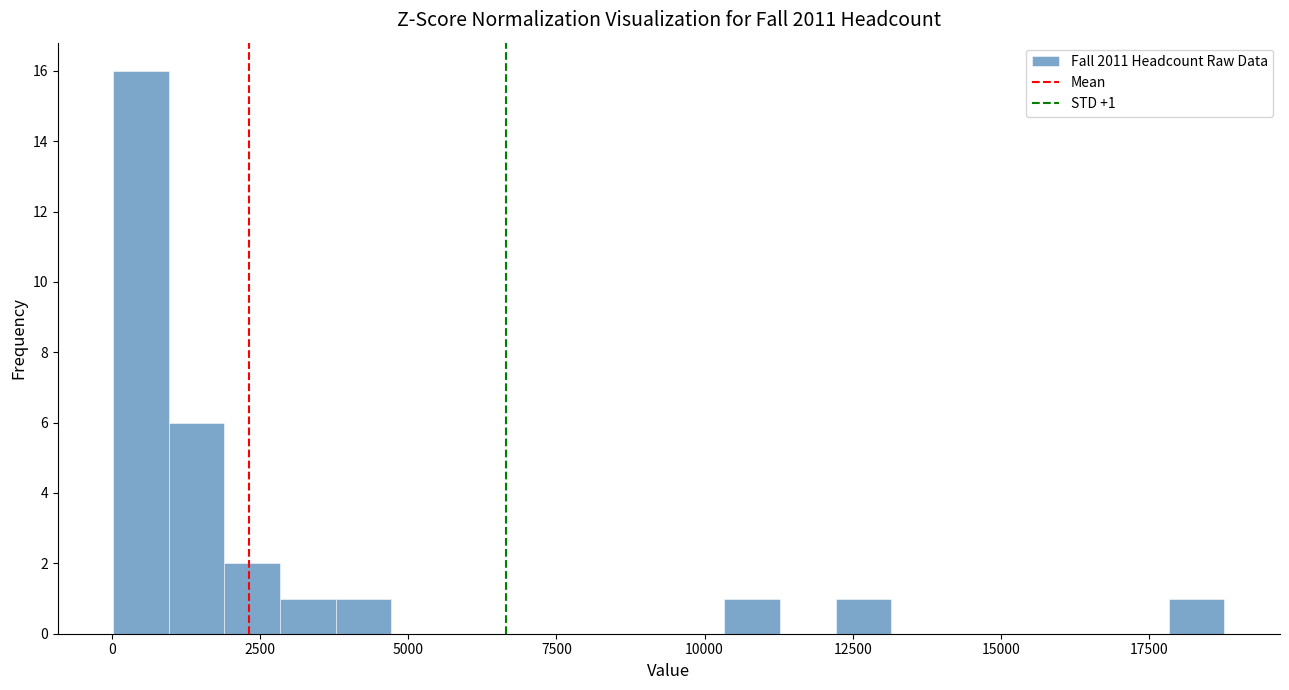

Around what value on the x-axis is the tallest bar? Give the approximate position of its centre, as read against the axis.

500